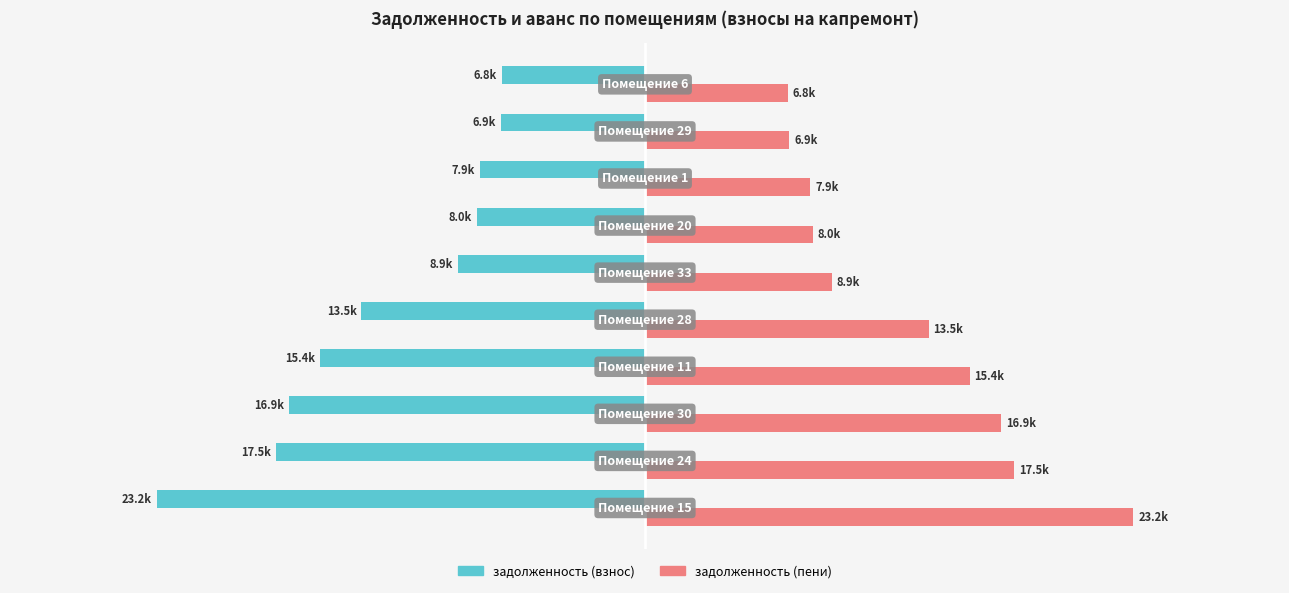

What are all the series names shown in the legend?

задолженность (взнос), задолженность (пени)